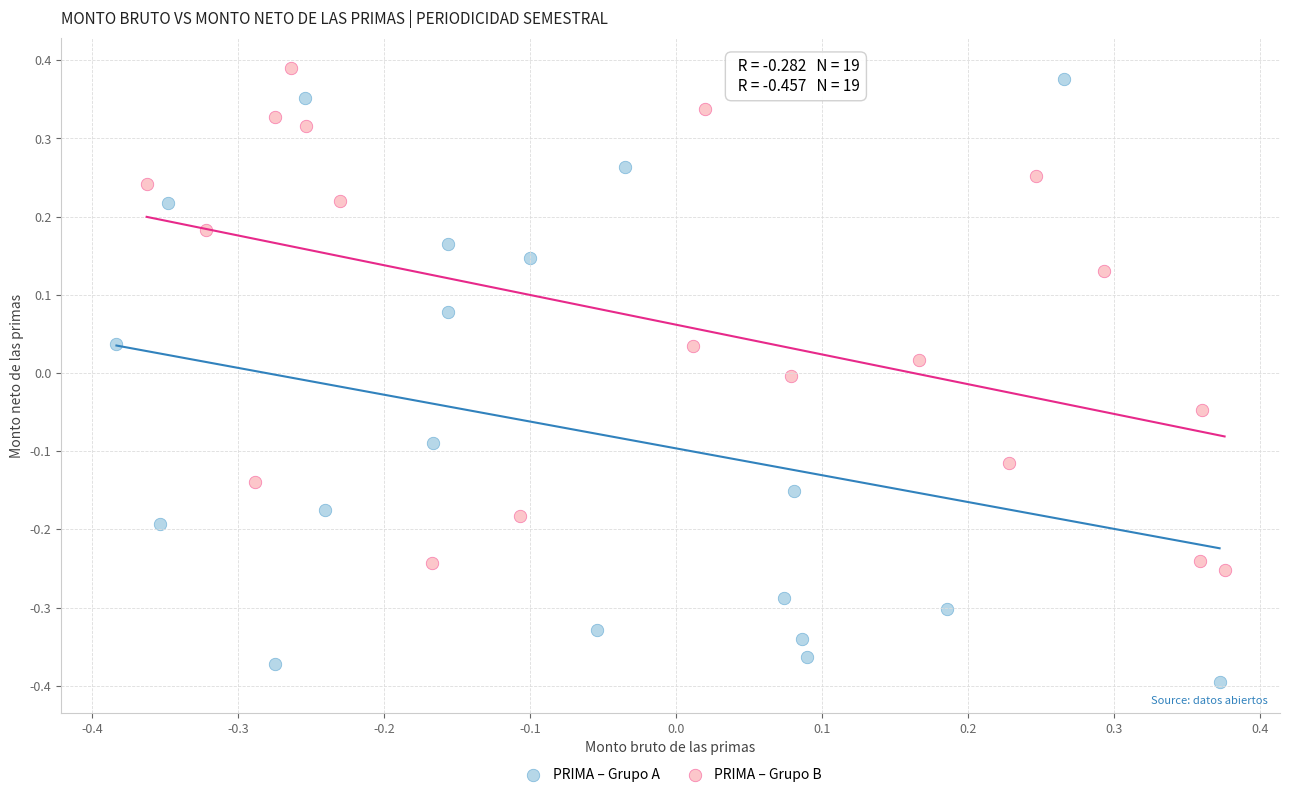

Which series contains the highest Y value?

PRIMA – Grupo B